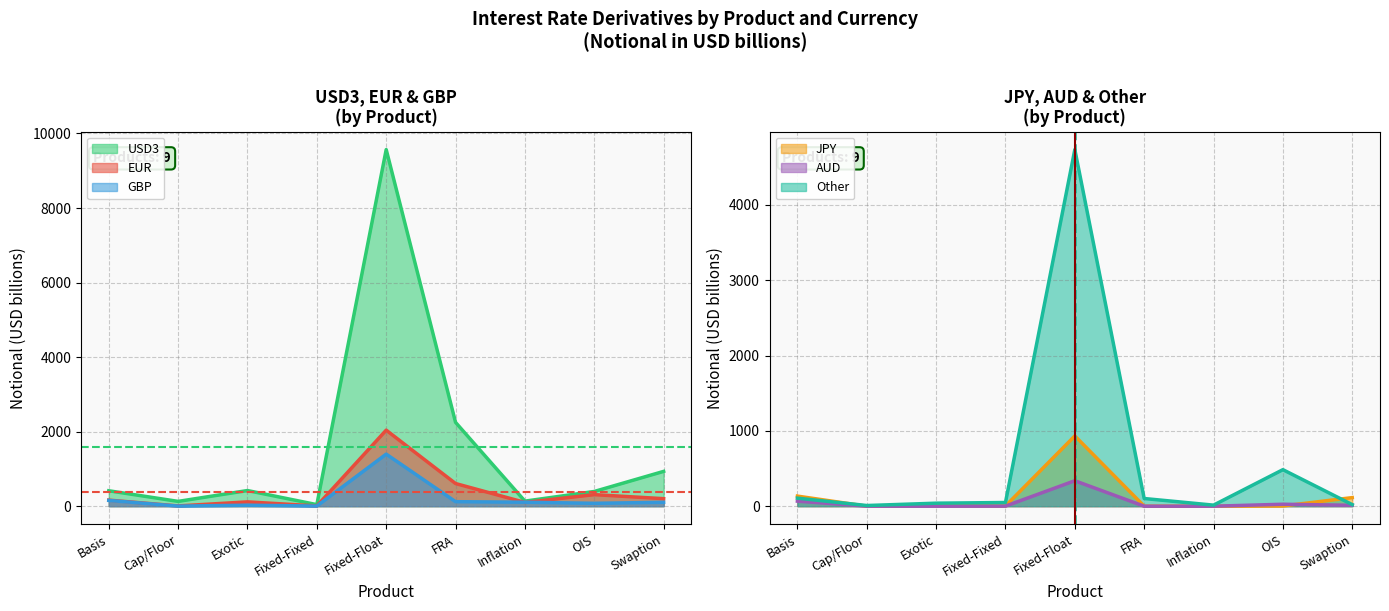

Which series ends up on top after the final intersection of Other and GBP?

GBP